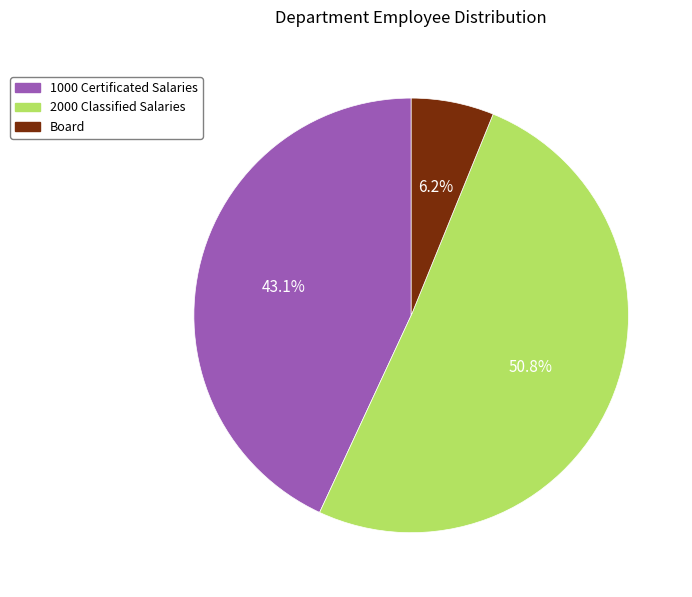

True or false: Board accounts for 6% of the total.

True